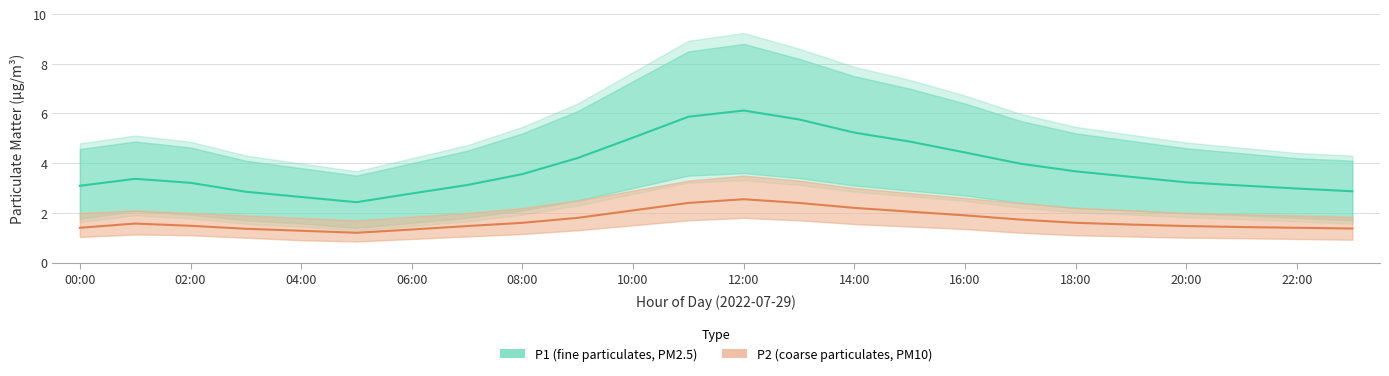

At which label does P2 mean reach its peak?

12:00